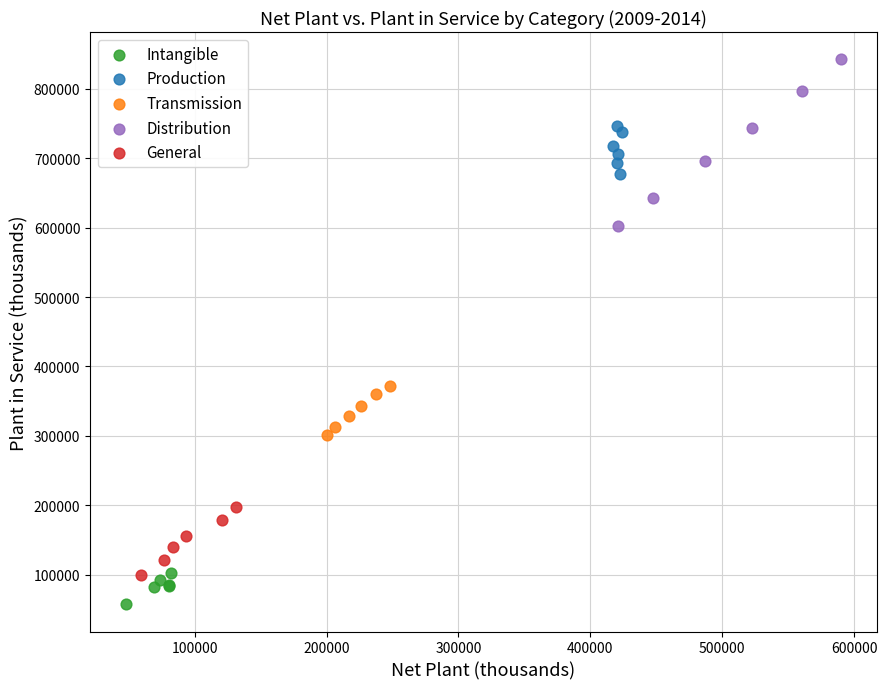

Which series reaches the maximum Y coordinate?

Distribution